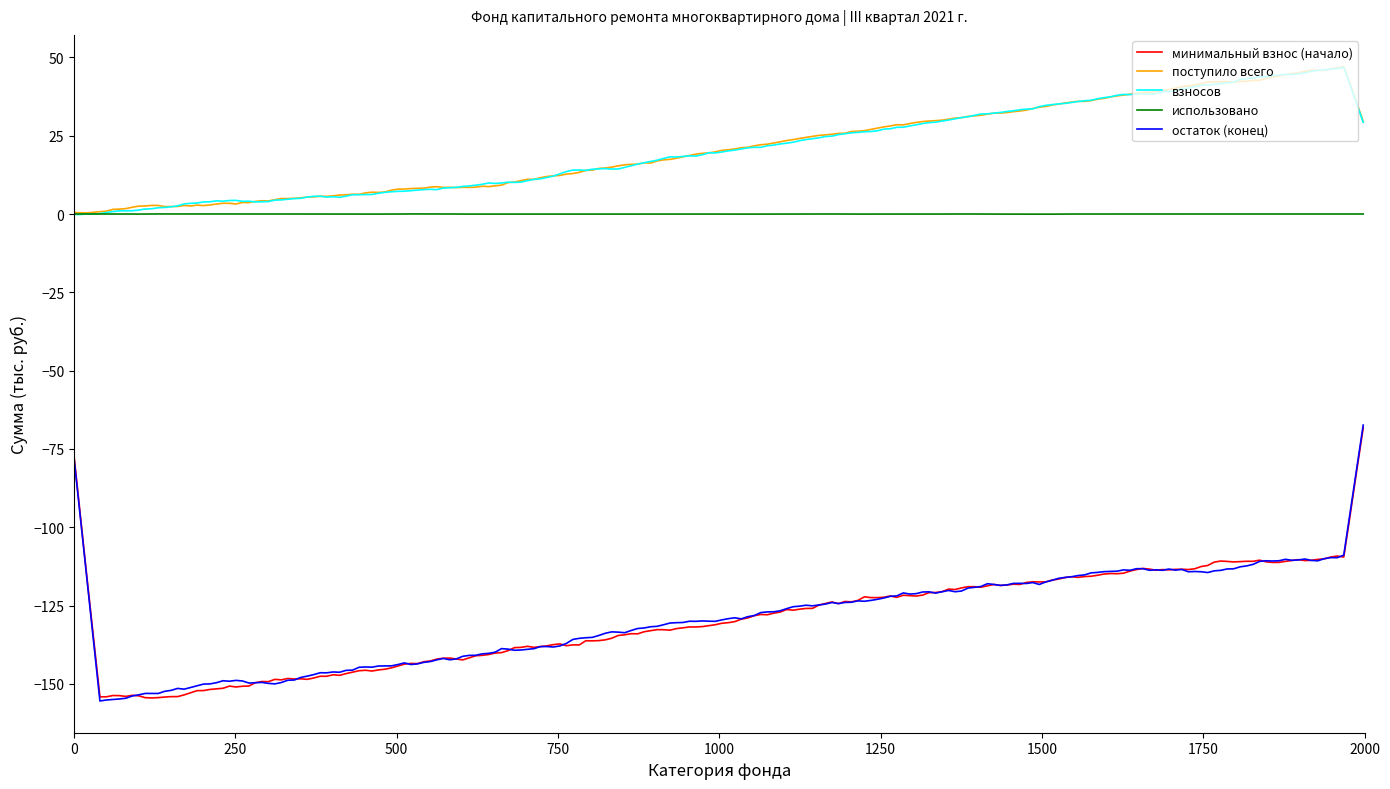

What is the sum of all остаток (конец) values?

-25847.0